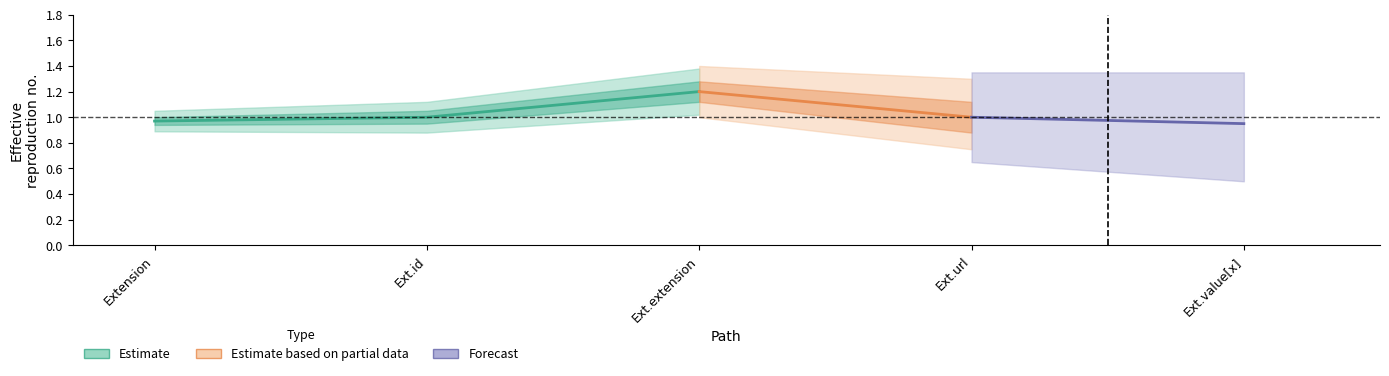

The Min series shows 0 at Extension.value[x]. True or false?

False